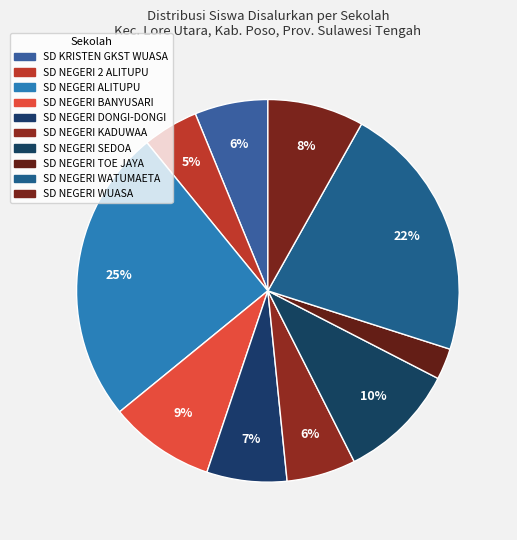

To the nearest percent, what is the difference between the largest and smallest slice percentages?

22%